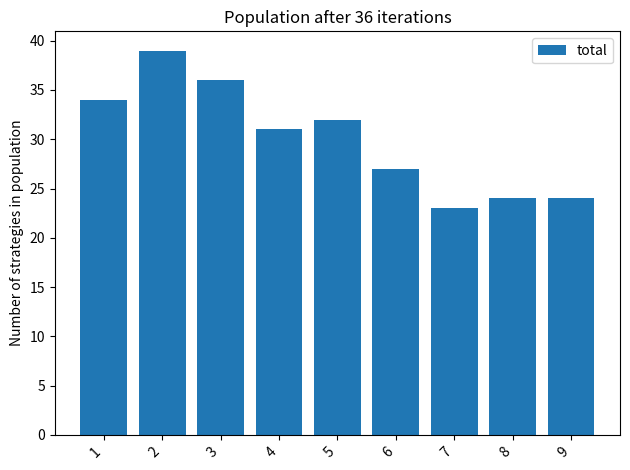

Reading left to right, extract all data points from this chart.

34	39	36	31	32	27	23	24	24